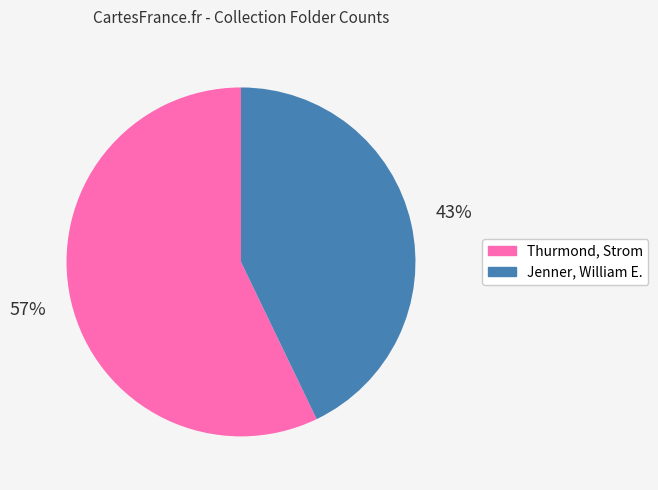

To the nearest percent, what is the difference between the largest and smallest slice percentages?

14%